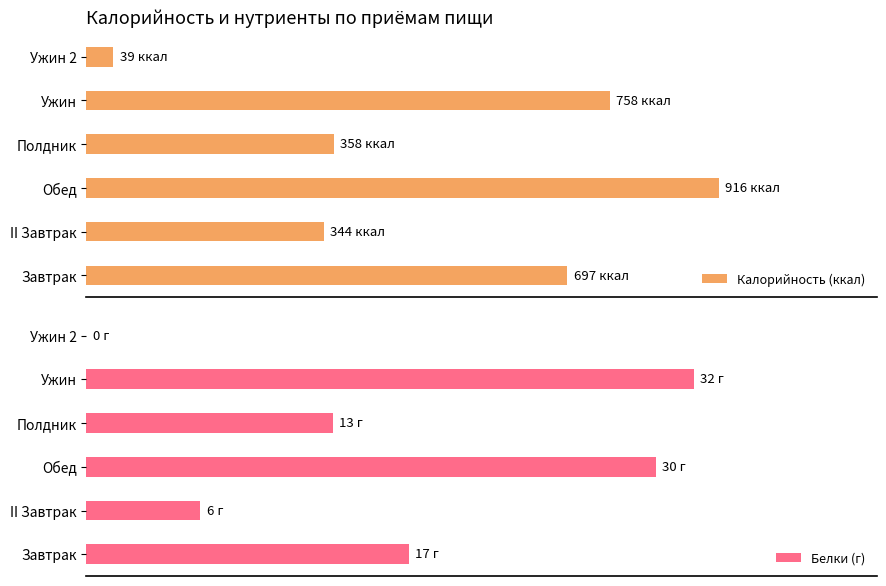

At how many categories does at least one series exceed 466?

3